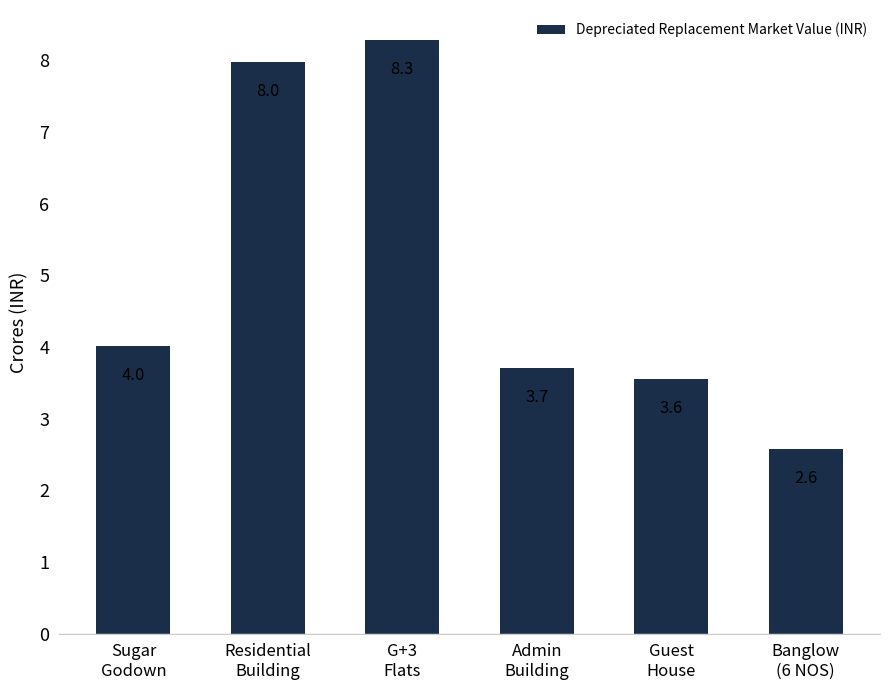

How many distinct data groups are displayed?

1